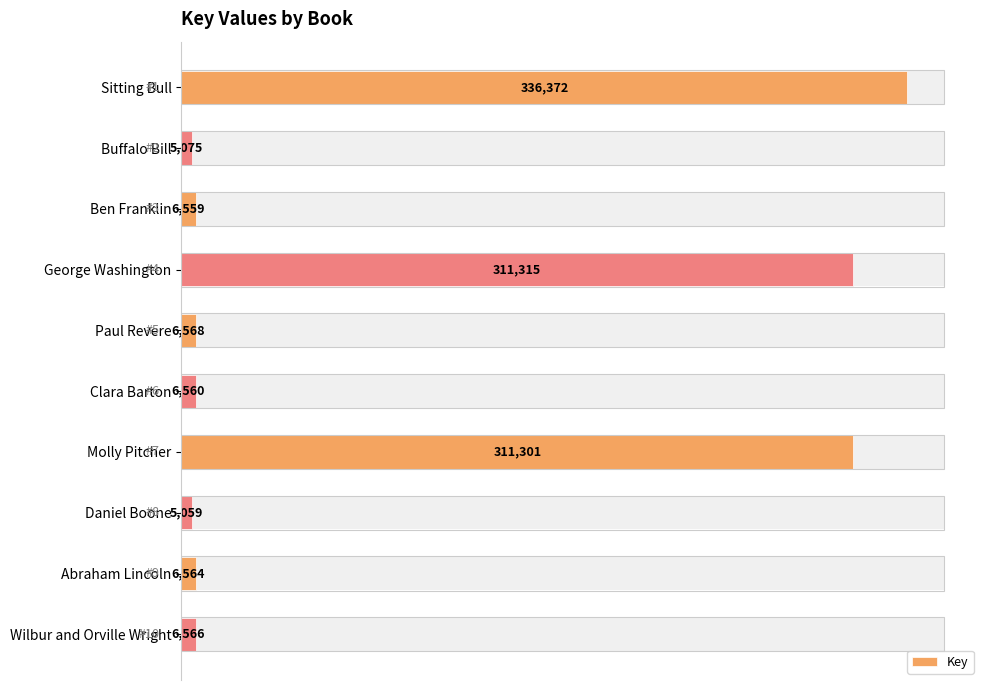

What is the difference between the second highest and second lowest values?

306240